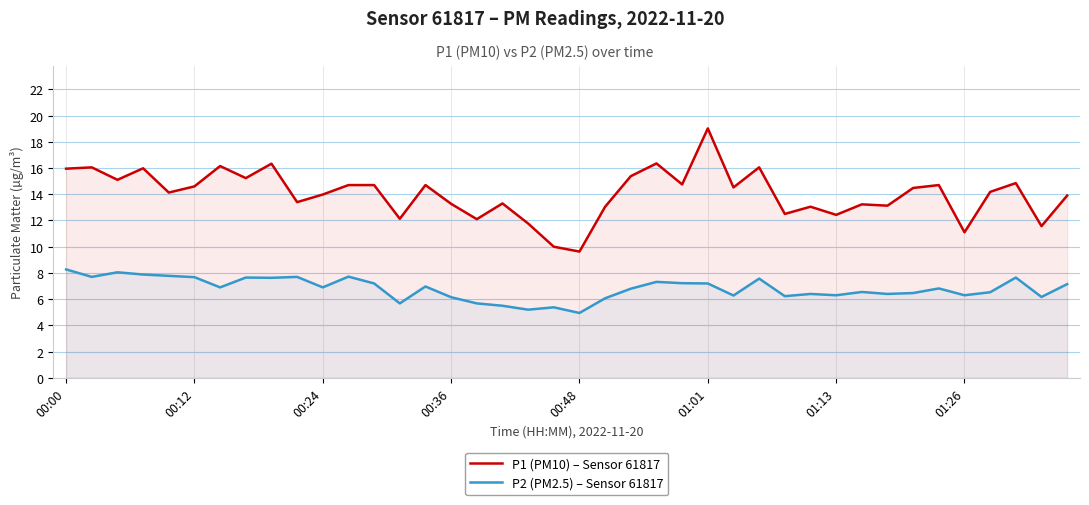

What is the average value of the P2 (PM2.5) – Sensor 61817 series?

6.8